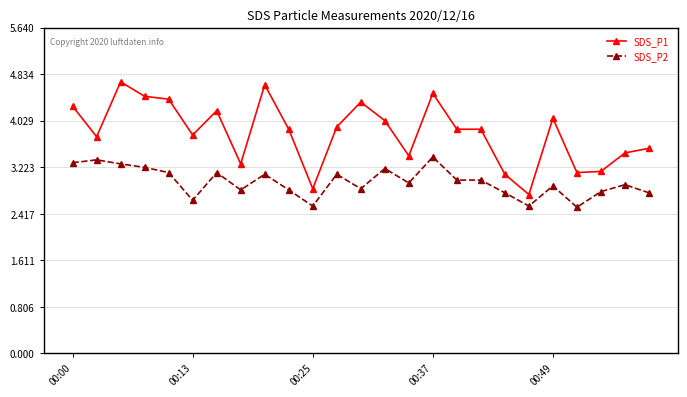

Which series has the widest spread of values?

SDS_P1